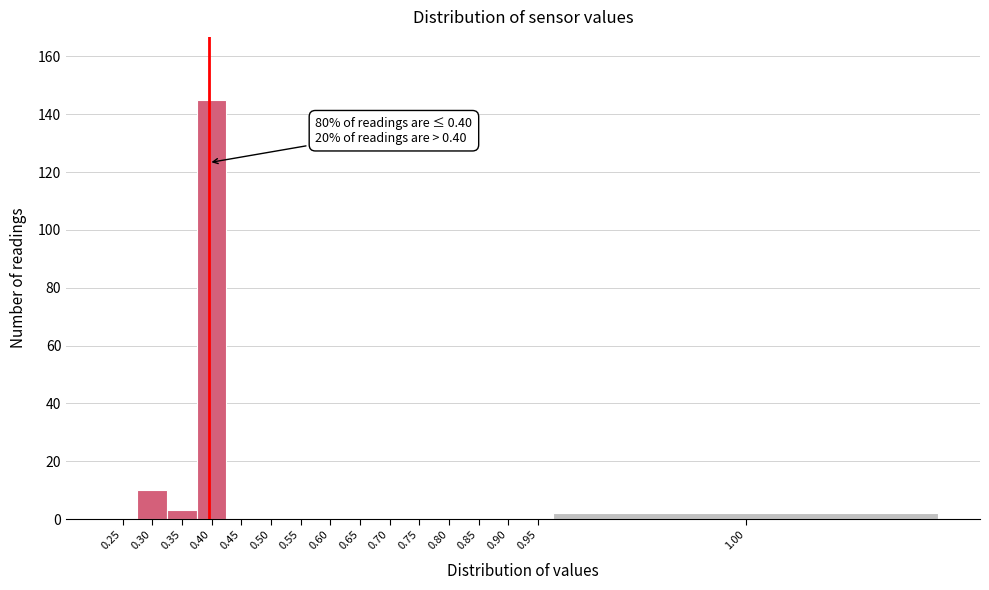

Reading left to right, transcribe all the data shown in this chart.

0.25=0	0.30=10	0.35=3	0.40=145	0.45=0	0.50=0	0.55=0	0.60=0	0.65=0	0.70=0	0.75=0	0.80=0	0.85=0	0.90=0	0.95=0	1.00=2